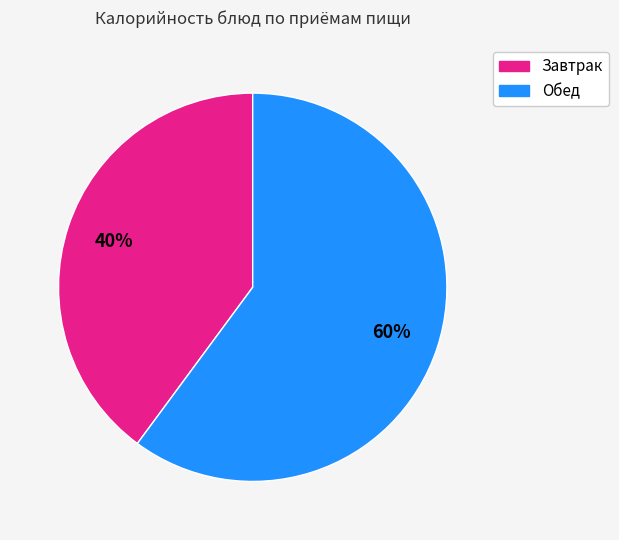

To the nearest percent, what is the average slice percentage?

50%